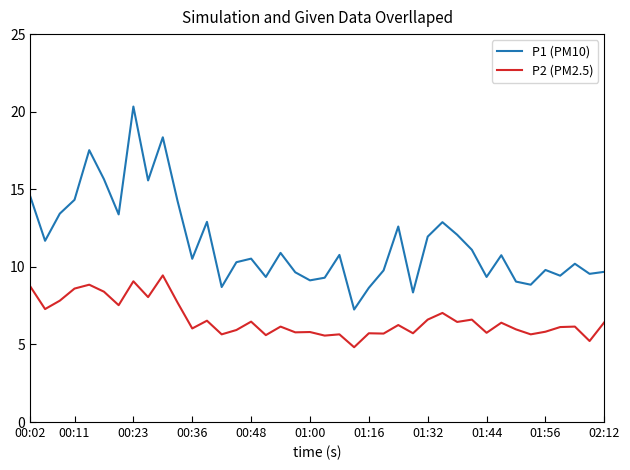

True or false: P1 (PM10) and P2 (PM2.5) cross at least once.

False